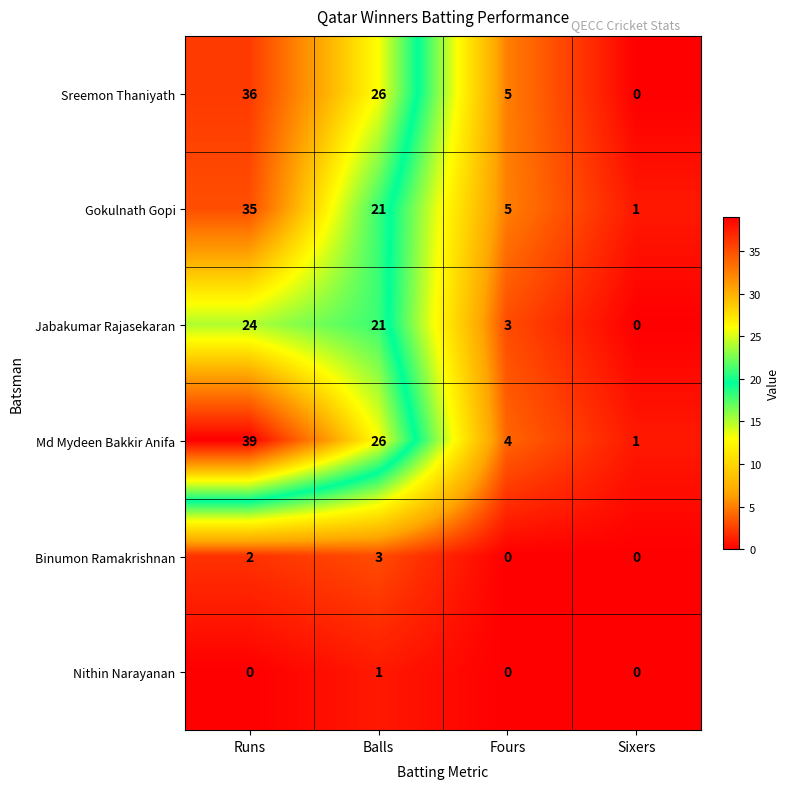

What is the sum of all Md Mydeen Bakkir Anifa values?

70